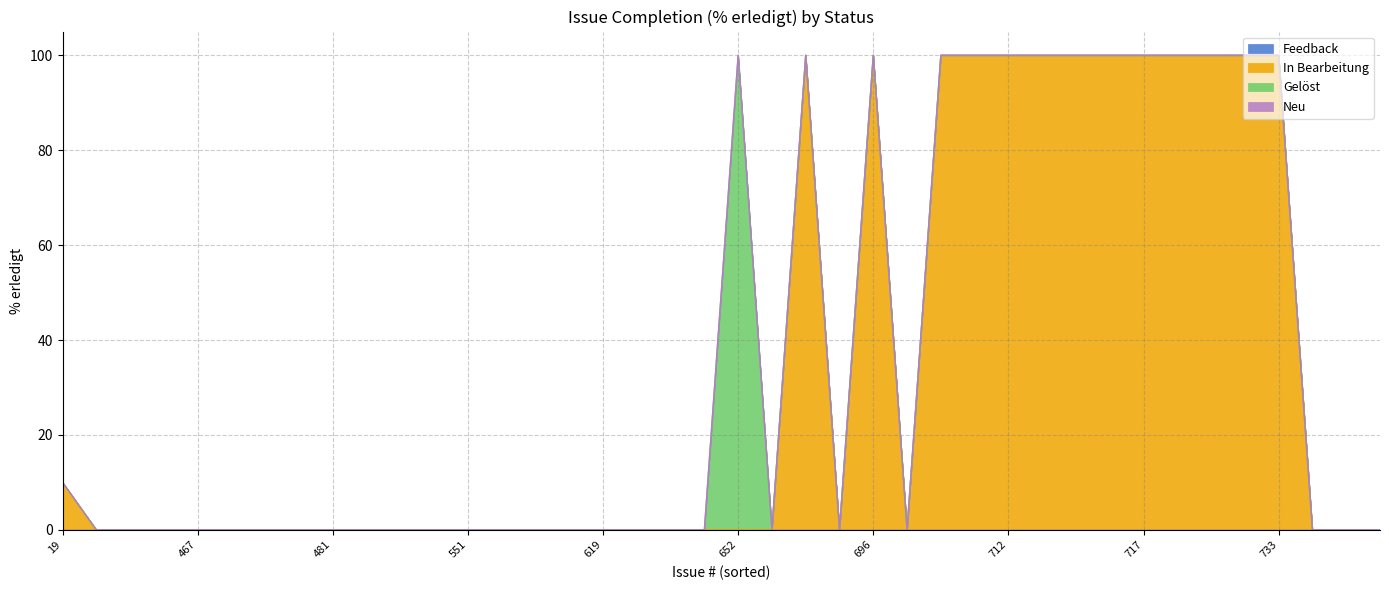

The In Bearbeitung series shows 141 at 546. True or false?

False